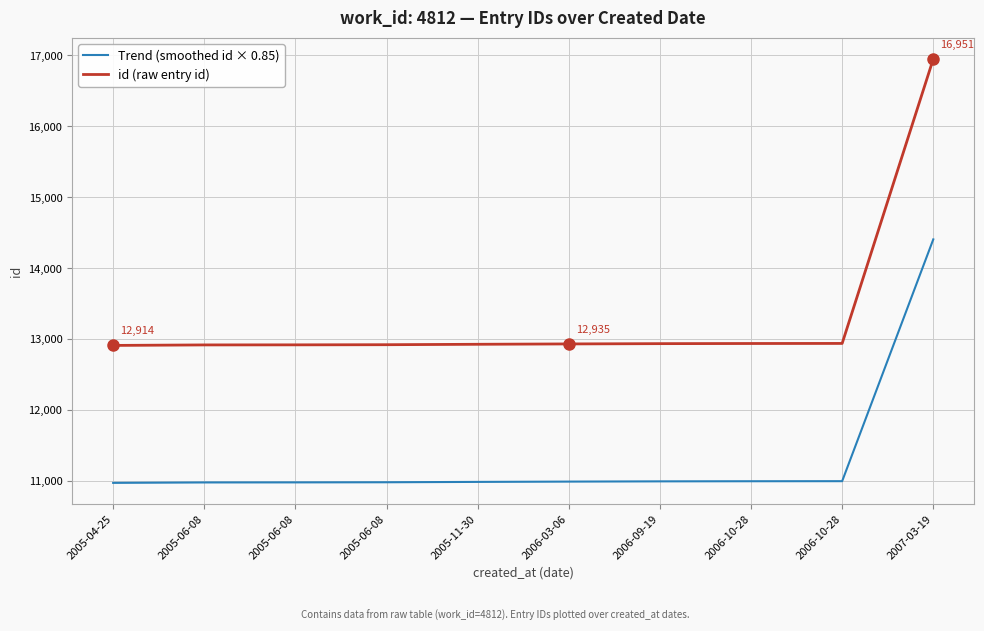

Between 2005-04-25 and 2007-03-19, which series saw the biggest shift?

id (raw entry id)